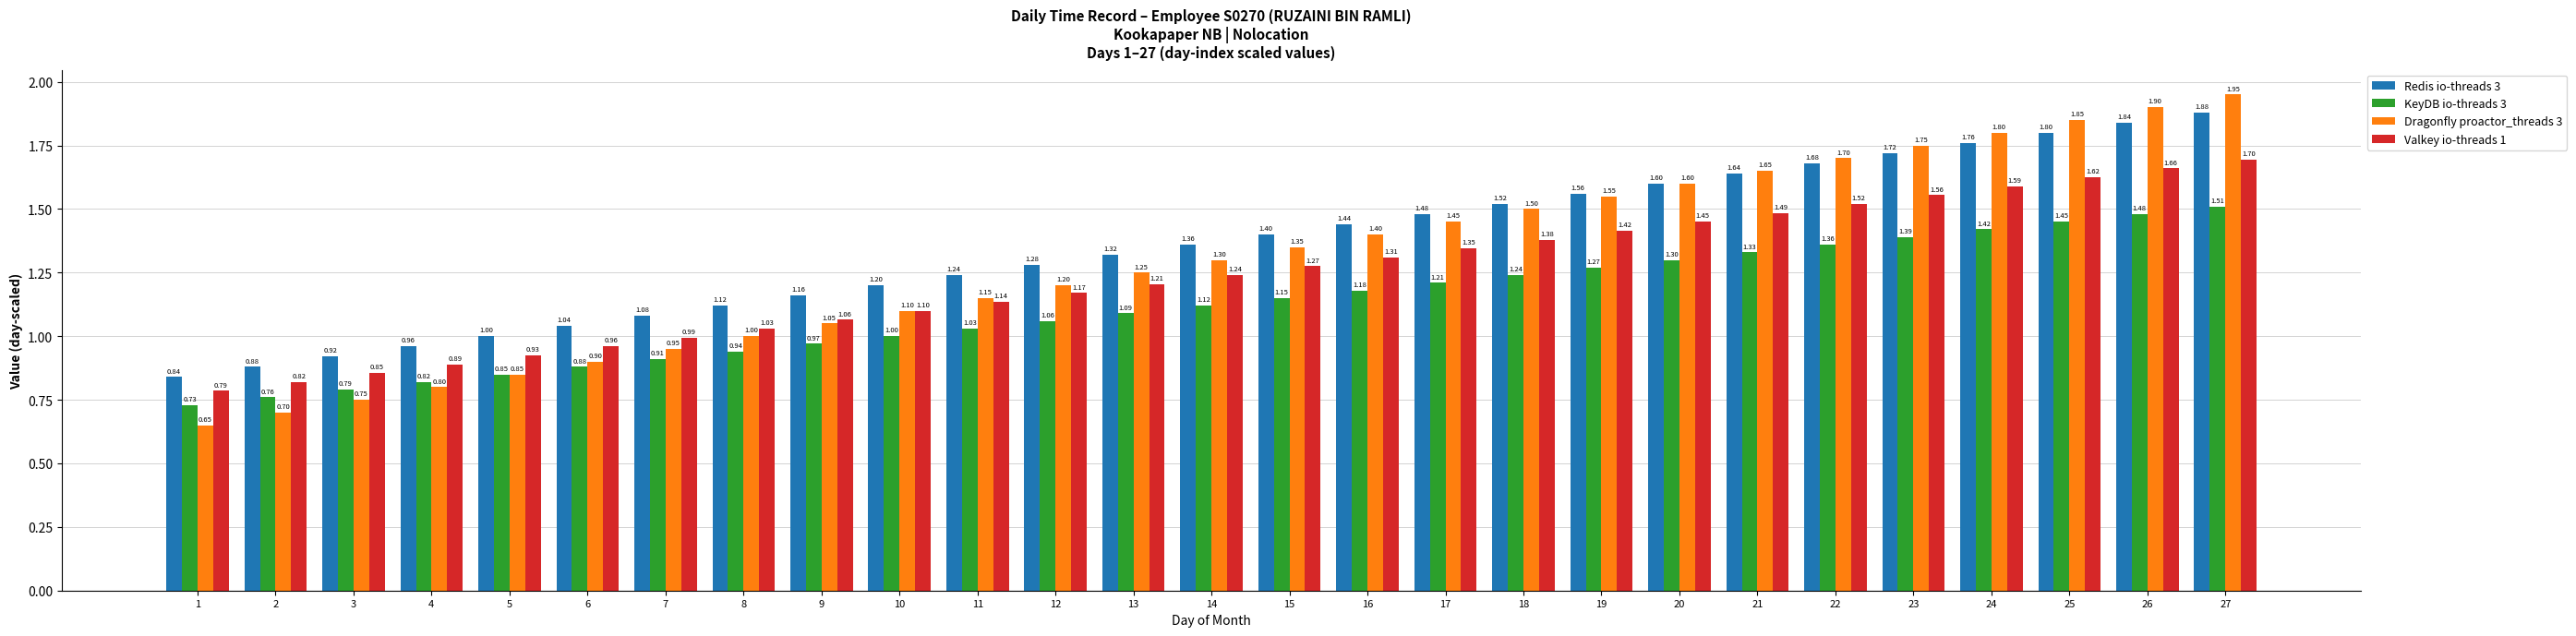

What is the lowest value of the Valkey io-threads 1 series?

0.8